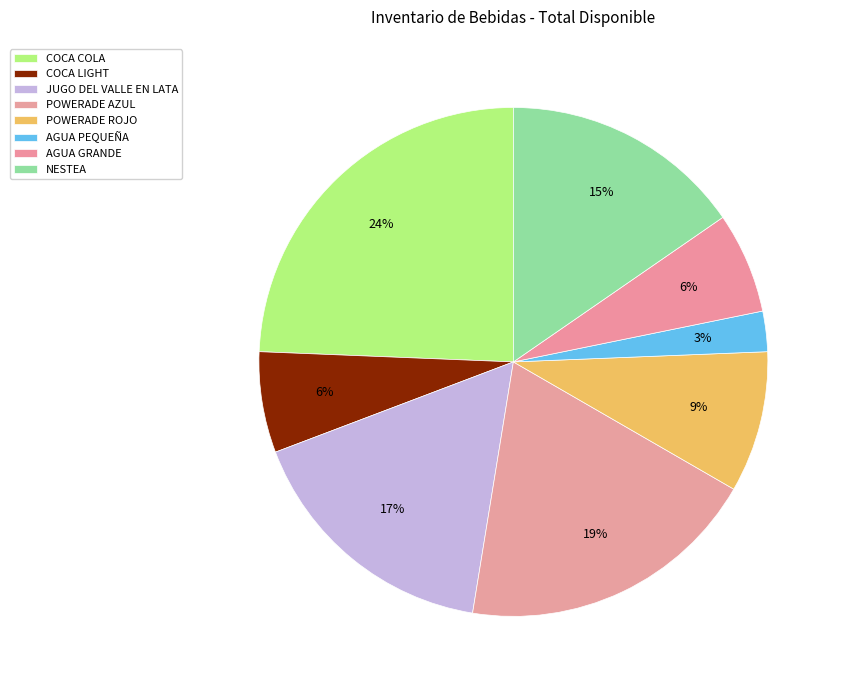

Which slice is the largest?

COCA COLA